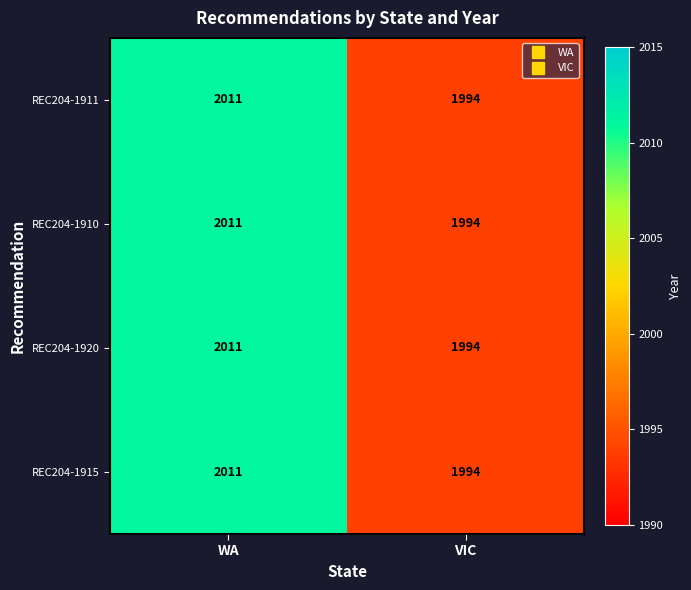

The value of REC204-1910 at WA is 3169. True or false?

False